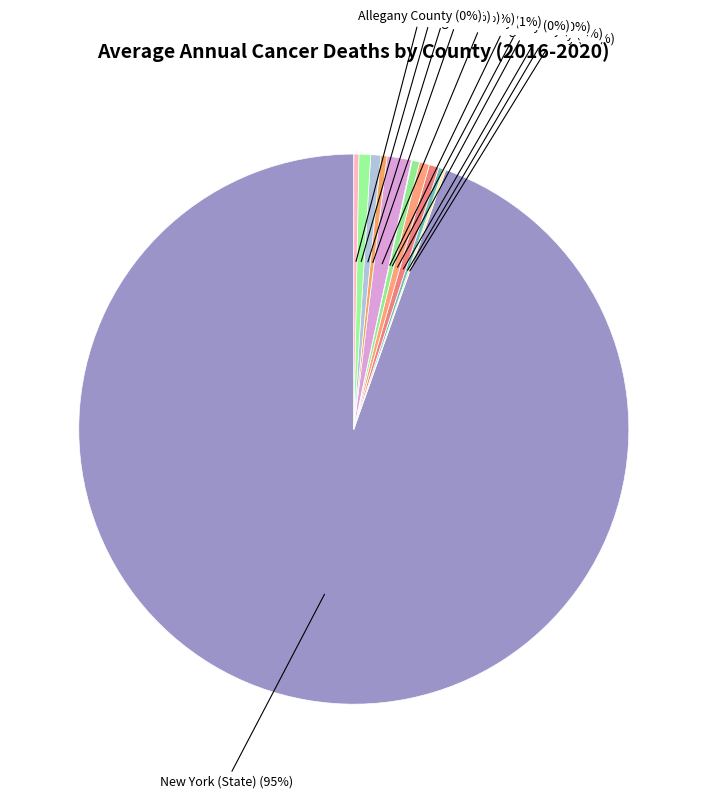

Rank the categories by value from highest to lowest.

New York (State), Niagara County, Oswego County, Wayne County, Chemung County, Jefferson County, Washington County, Greene County, Allegany County, Orleans County, Schuyler County, Hamilton County